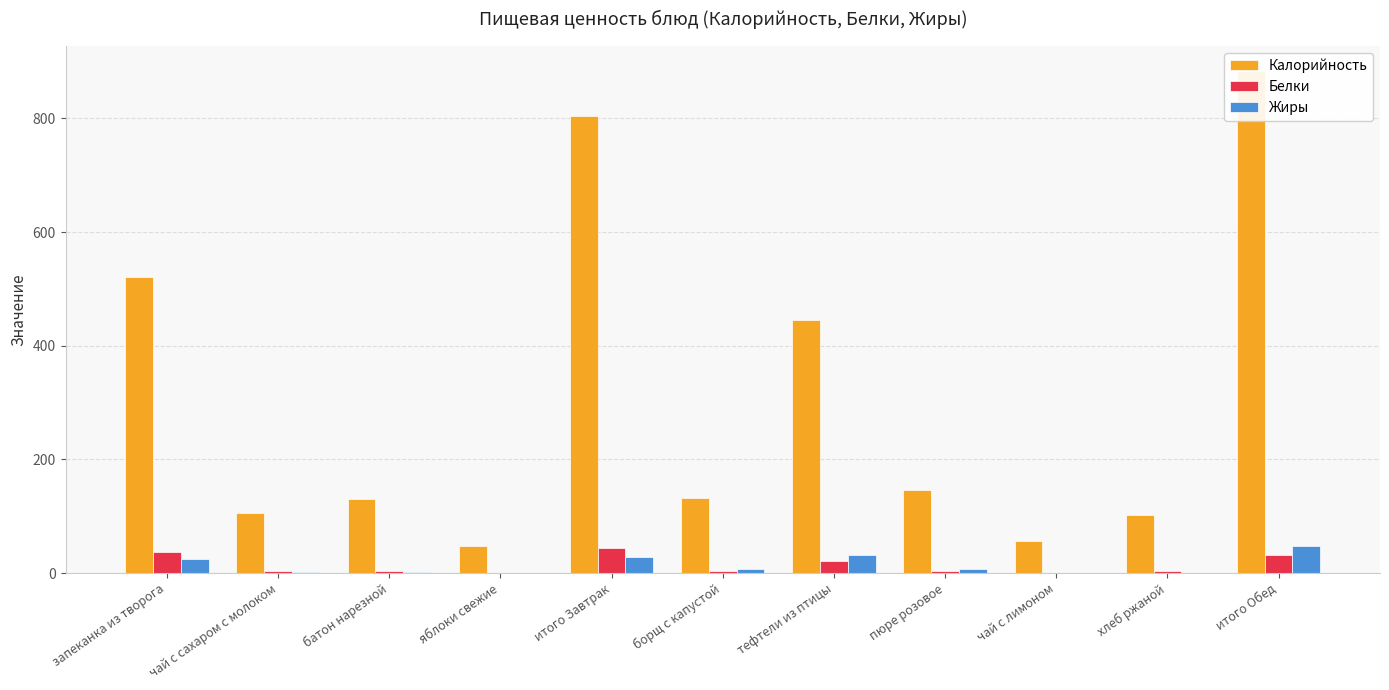

How many bars are there in total?

33